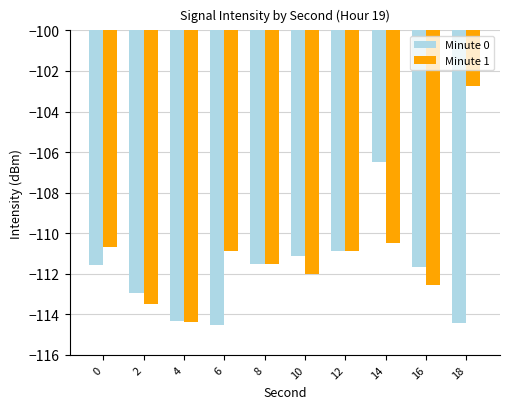

Which series has the largest total across all categories?

Minute 1